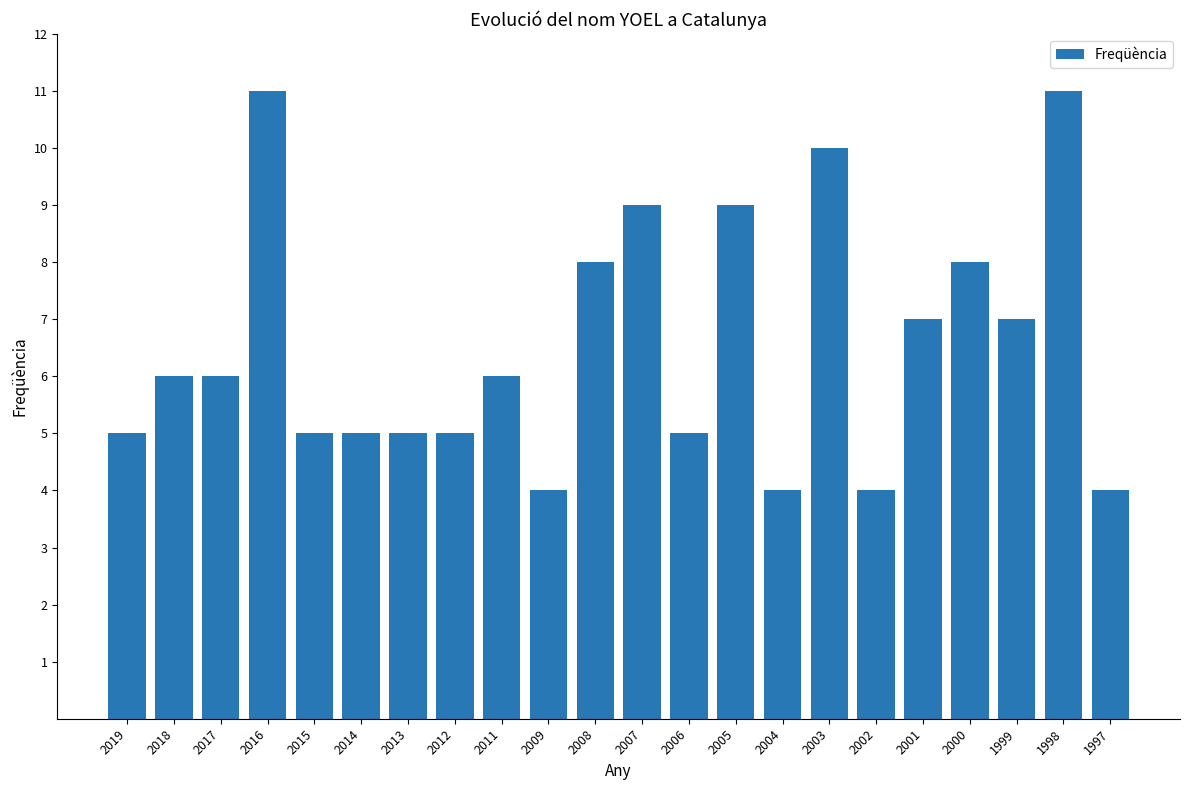

What is the greatest value displayed?

11